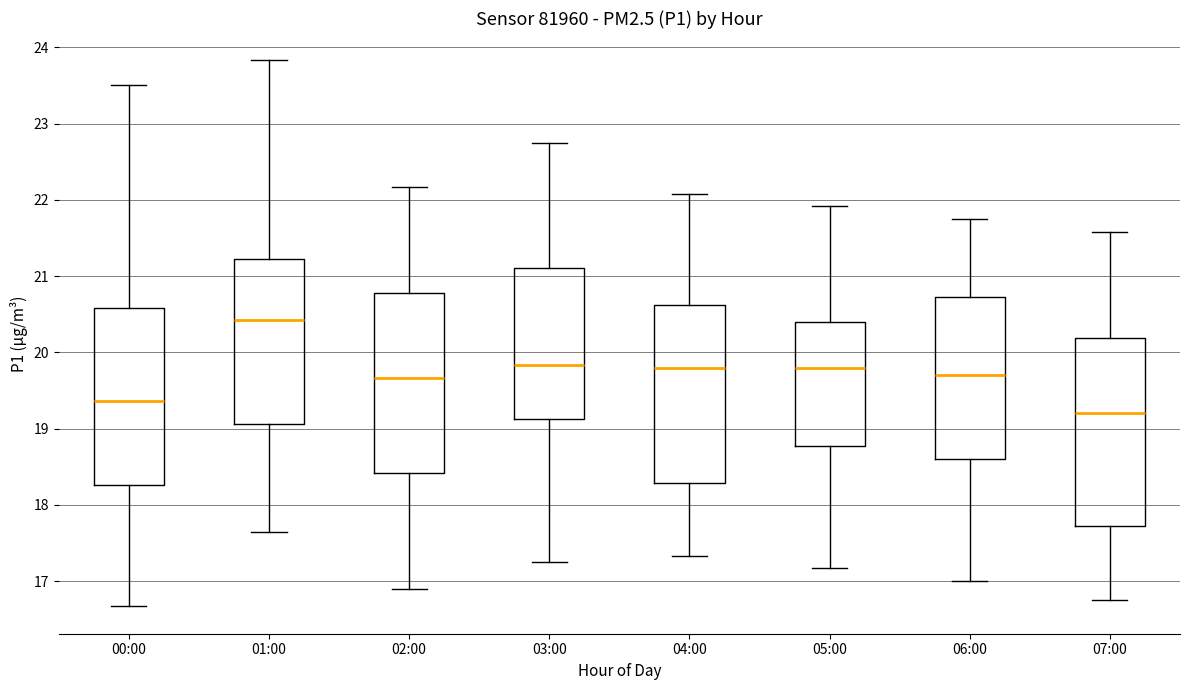

Reading left to right, transcribe this box plot: for each box, give where its median line is, the range the box spans, and where its two whiskers end, as read against the y-axis. The values are not printed on the chart, so give them approximately, as read against the axis.

00:00: median 19.4, box 18.3 to 20.6, whiskers 16.7 to 23.5
01:00: median 20.4, box 19.1 to 21.2, whiskers 17.7 to 23.8
02:00: median 19.7, box 18.4 to 20.8, whiskers 16.9 to 22.2
03:00: median 19.8, box 19.1 to 21.1, whiskers 17.3 to 22.8
04:00: median 19.8, box 18.3 to 20.6, whiskers 17.3 to 22.1
05:00: median 19.8, box 18.8 to 20.4, whiskers 17.2 to 21.9
06:00: median 19.7, box 18.6 to 20.7, whiskers 17.0 to 21.8
07:00: median 19.2, box 17.7 to 20.2, whiskers 16.8 to 21.6